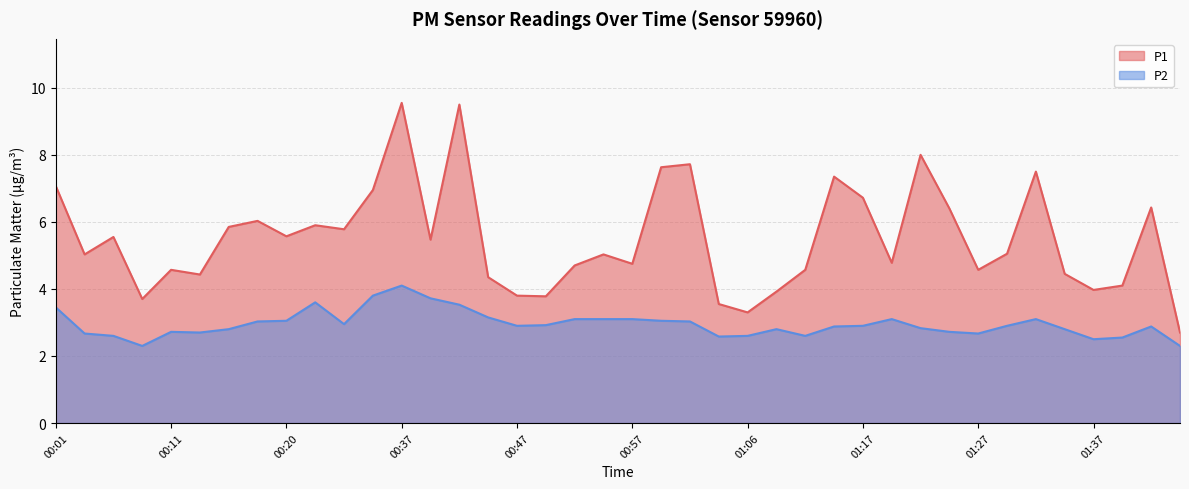

True or false: P1 has more than 0 interior local peaks.

True